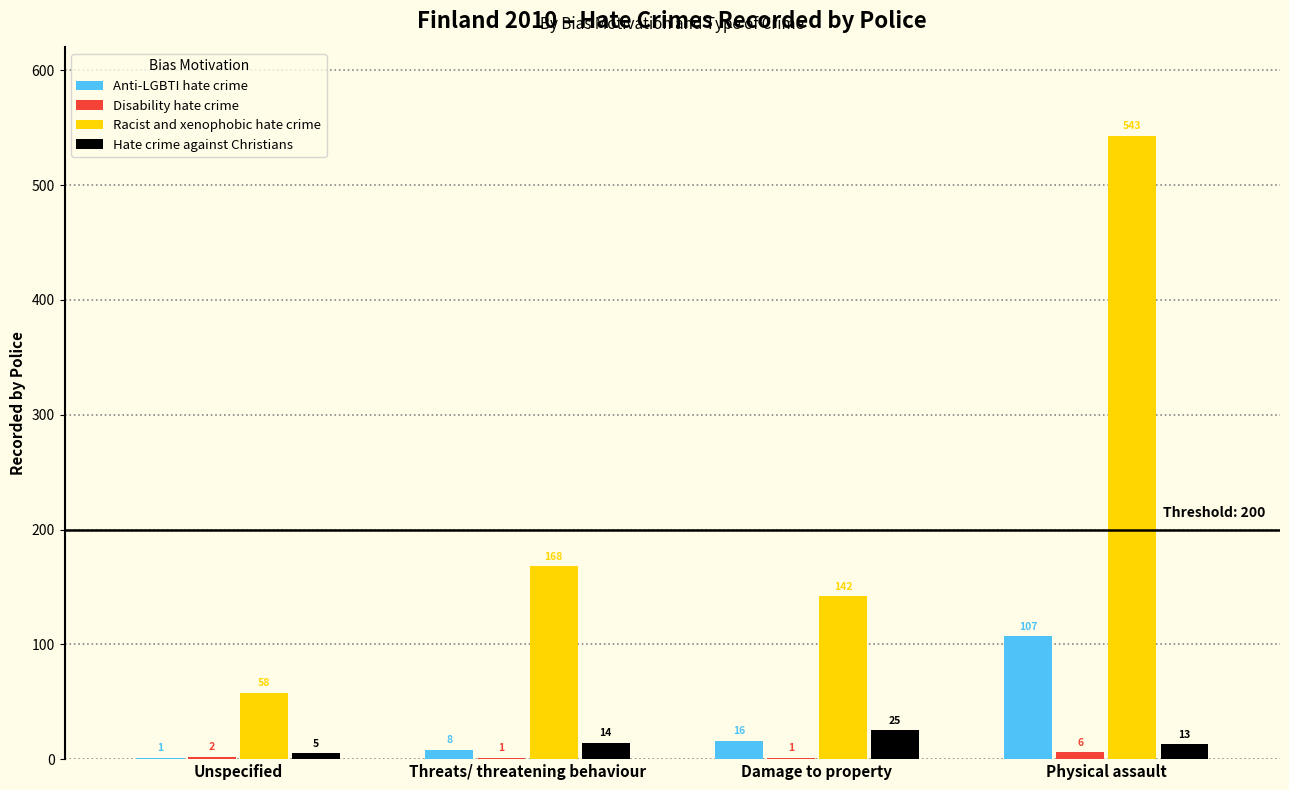

What is the greatest value displayed?

543